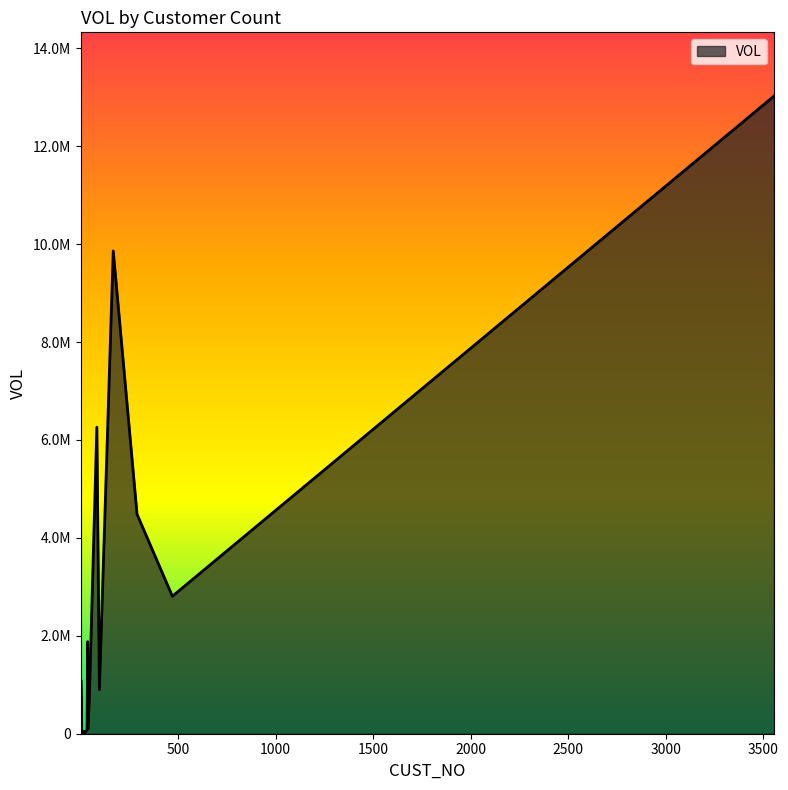

Is it true that the value at 37 is 1878610.0?

True